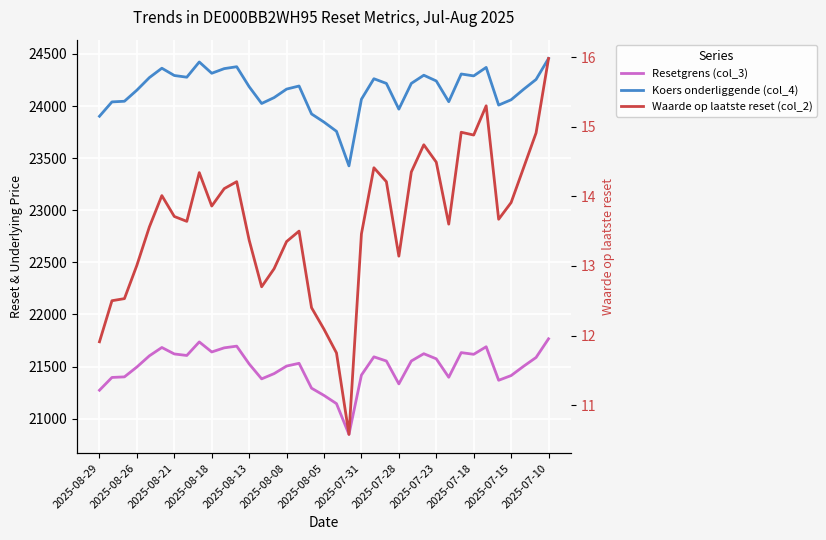

What are all the series names shown in the legend?

Resetgrens (col_3), Koers onderliggende (col_4), Waarde op laatste reset (col_2)